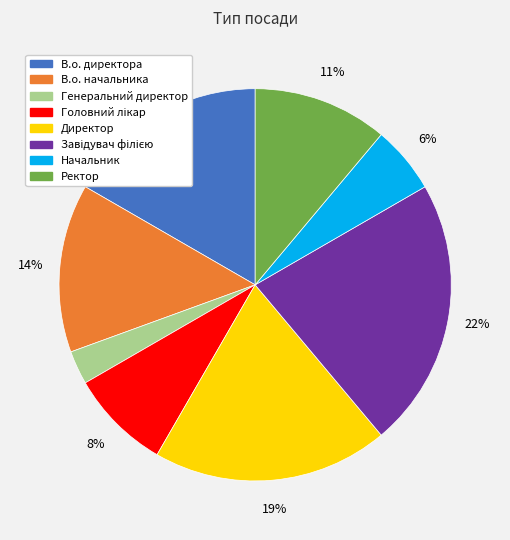

To the nearest percent, what portion does Генеральний директор represent?

3%